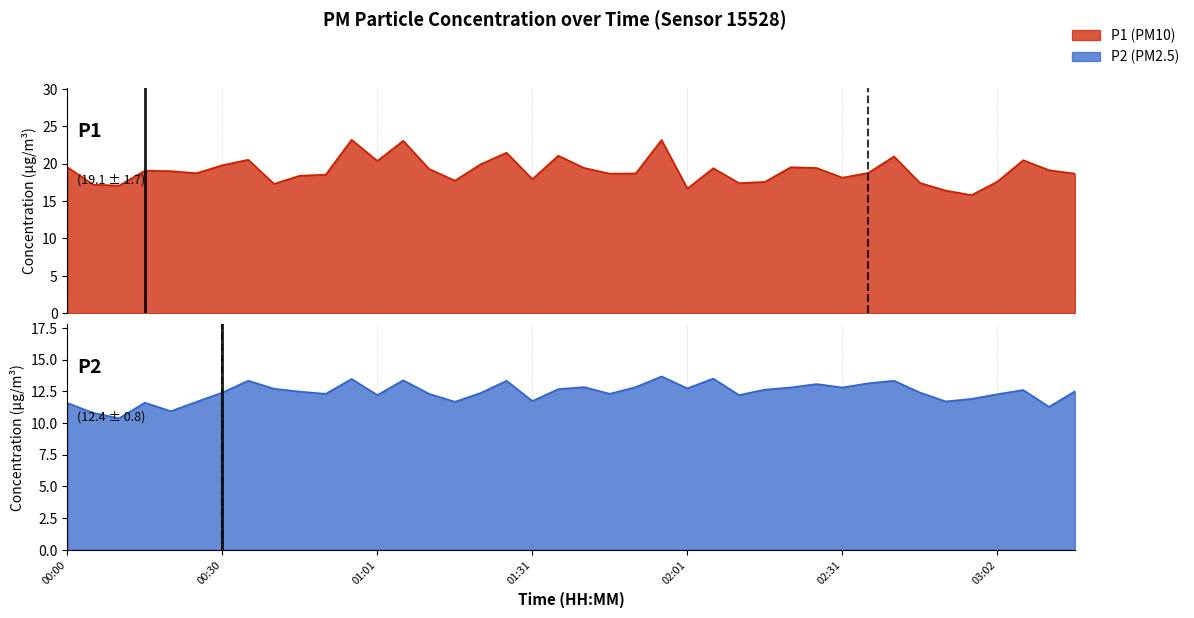

True or false: P2 and P1 intersect in this chart.

False